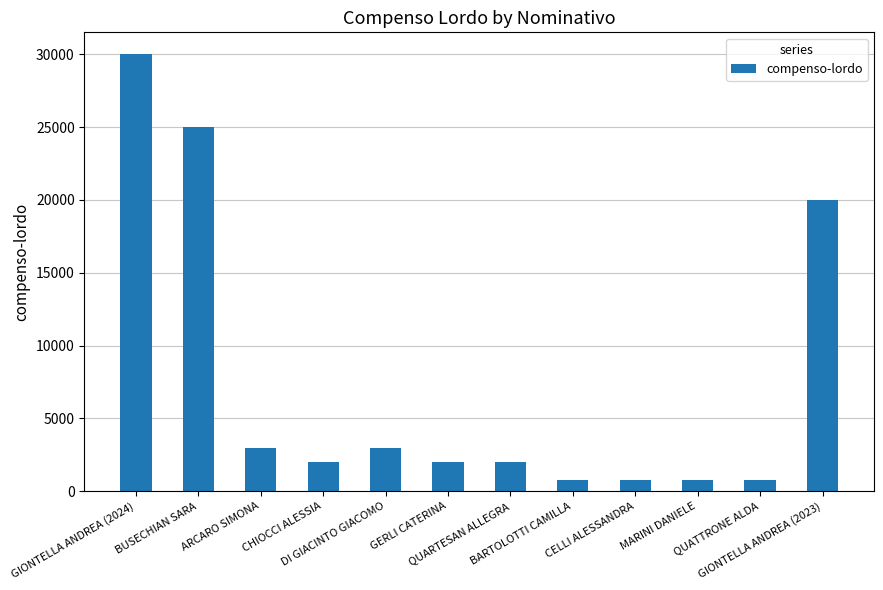

What is the smallest value displayed?

800